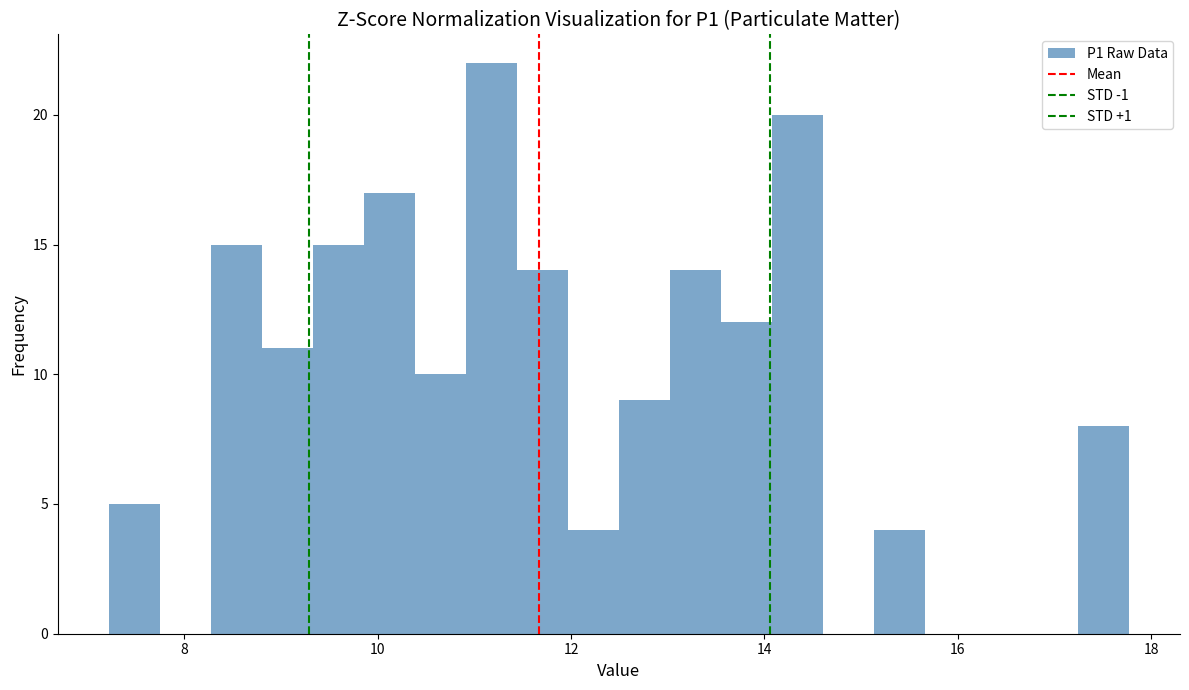

Around what value on the x-axis is the tallest bar? Give the approximate position of its centre, as read against the axis.

11.2